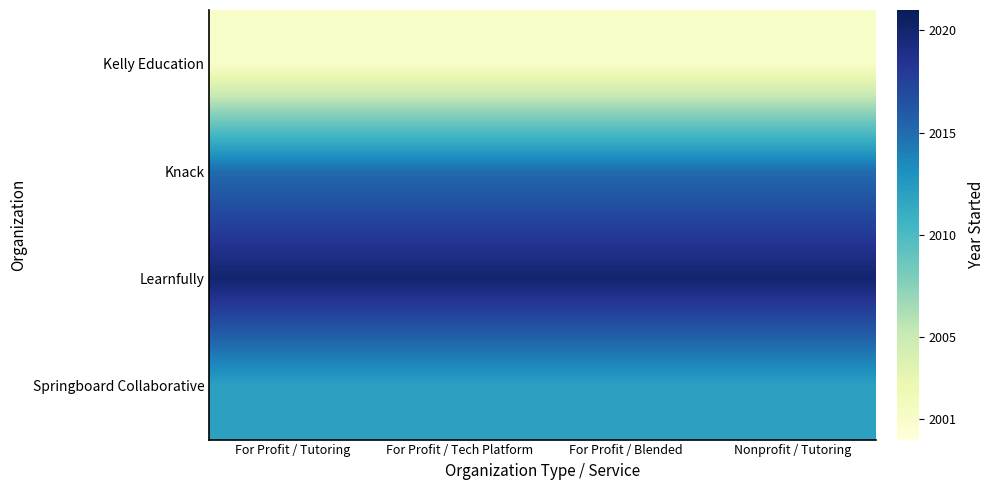

Which has a higher value, For Profit / Tech Platform or For Profit / Tutoring?

For Profit / Tech Platform